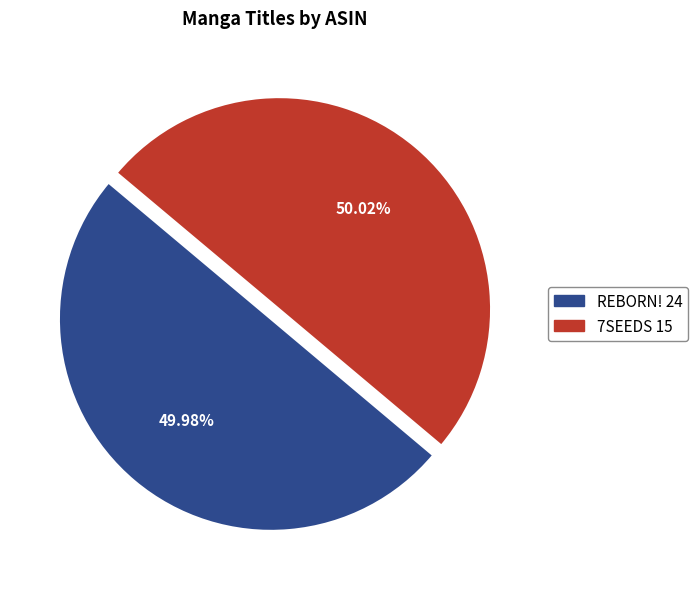

The REBORN! 24 slice represents 38% of the pie. True or false?

False